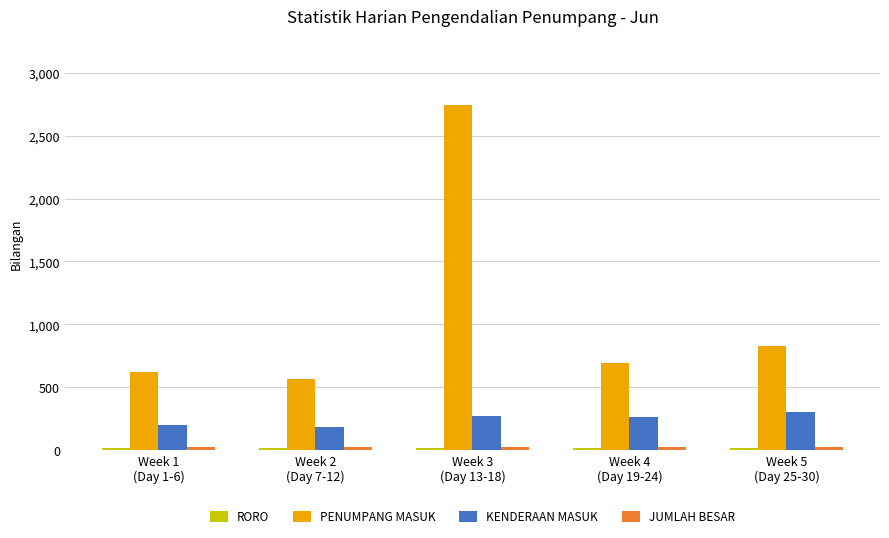

What is the highest value of the KENDERAAN MASUK series?

301